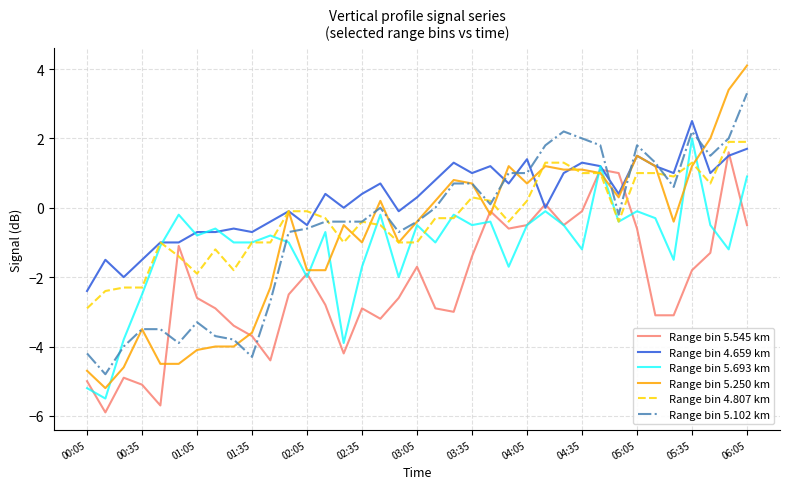

Which series has the largest range (max minus min)?

Range bin 5.250 km